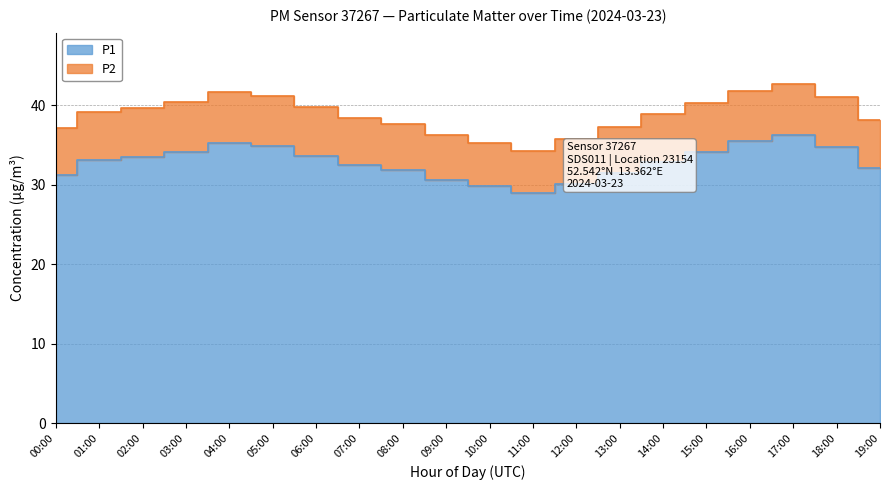

True or false: P2 and P1 cross at least once.

False